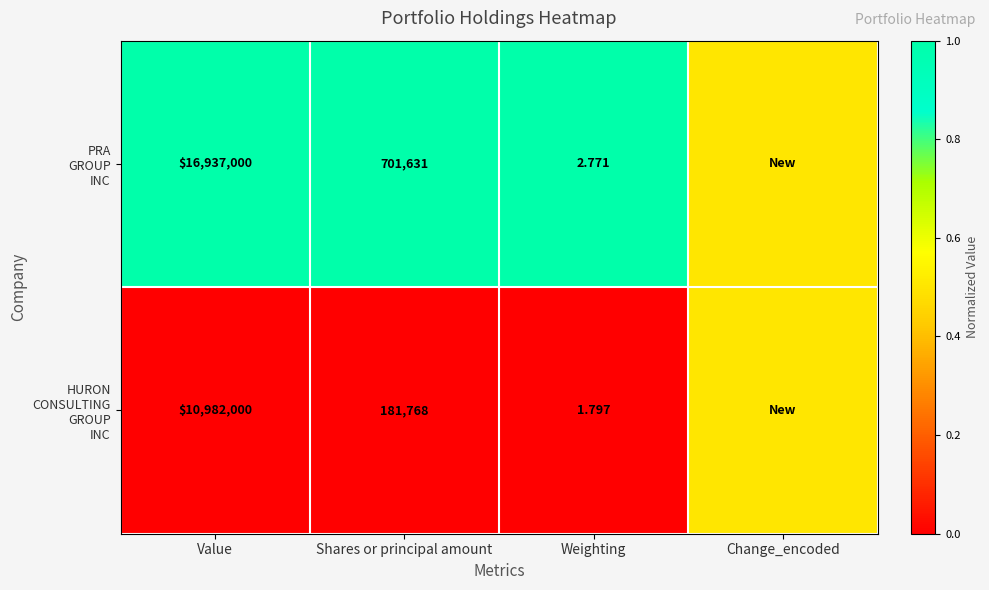

What is the difference between the maximum and minimum values in the PRA GROUP INC series?

0.5